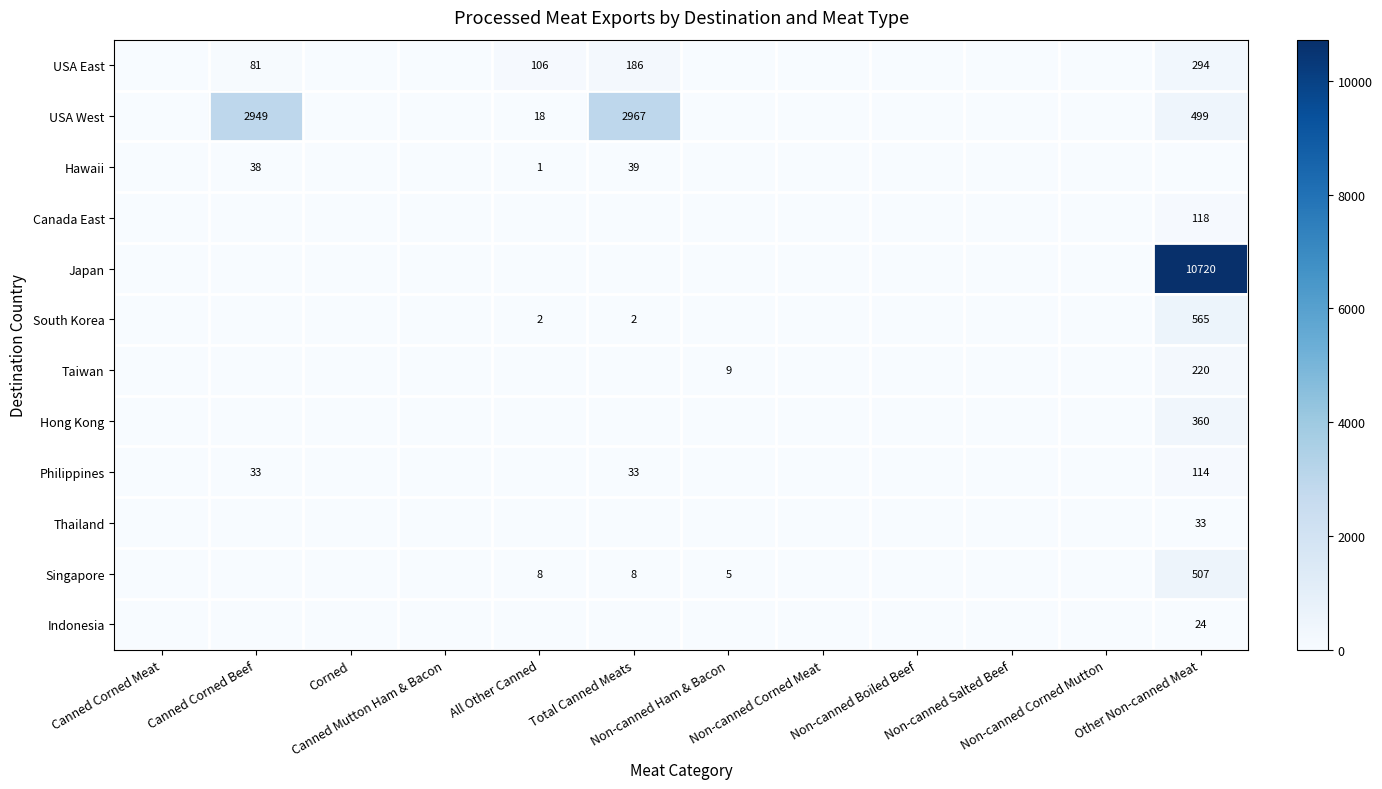

What is the maximum value for South Korea?

564.6